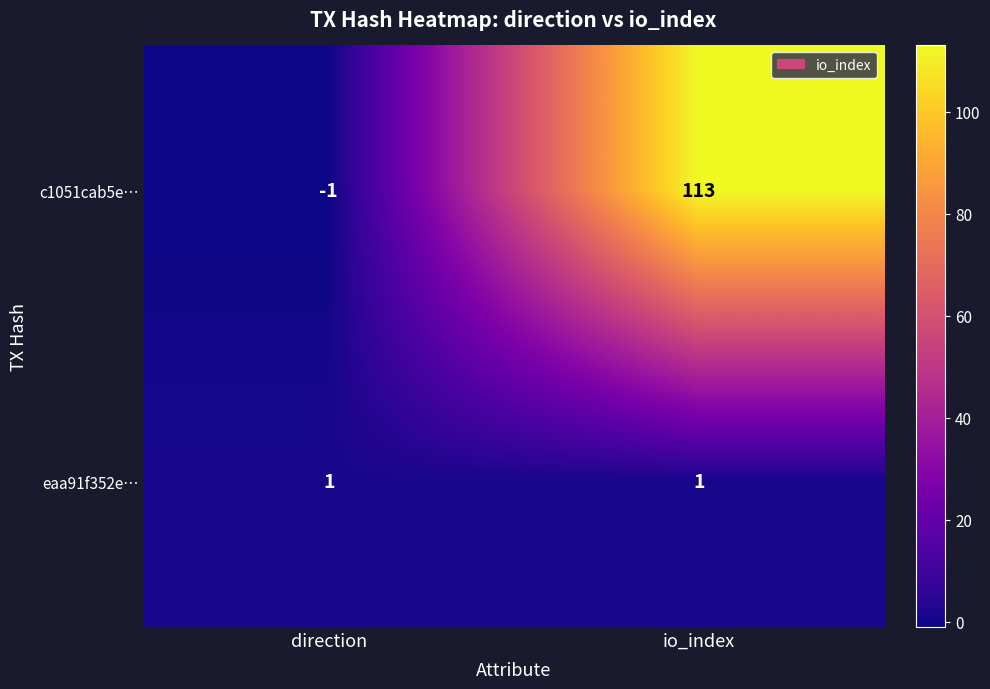

Rank the series by their maximum value, from highest to lowest.

c1051cab5e…, eaa91f352e…